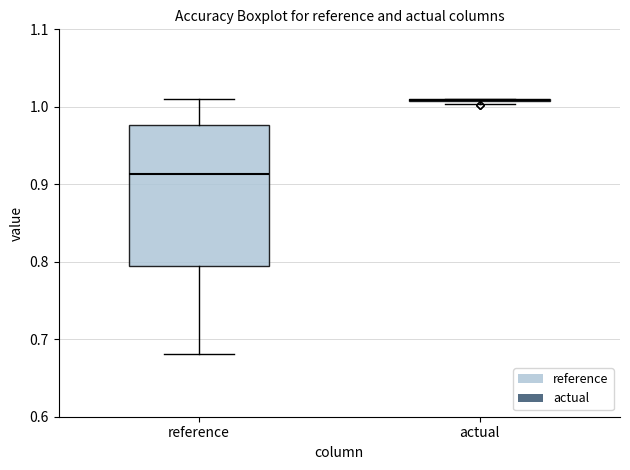

Comparing the boxes themselves (not the whiskers), which one is the tallest?

reference